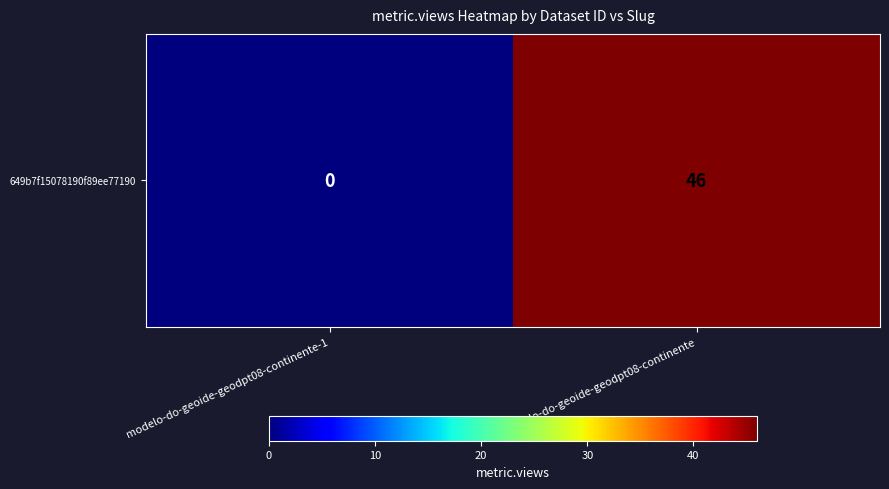

Reading right to left, list all the values displayed in this chart.

46	0